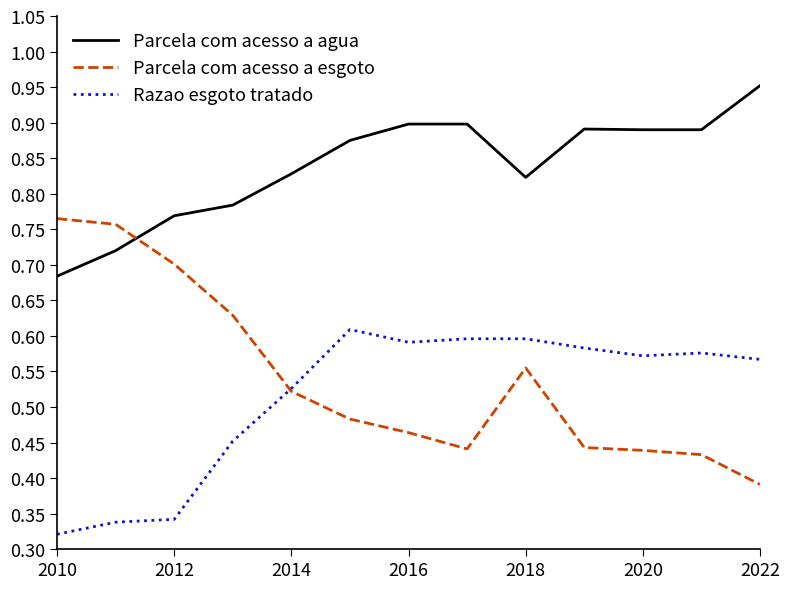

True or false: Razao esgoto tratado and Parcela com acesso a agua intersect in this chart.

False